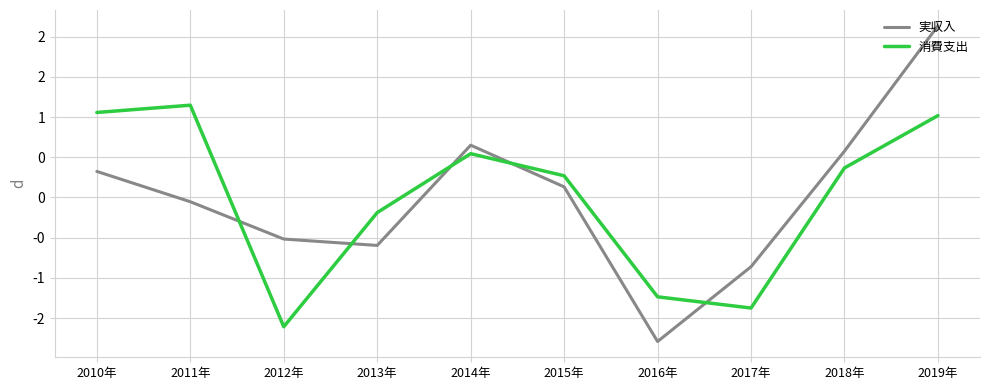

At 2011年, list the series in order from largest to smallest.

消費支出, 実収入